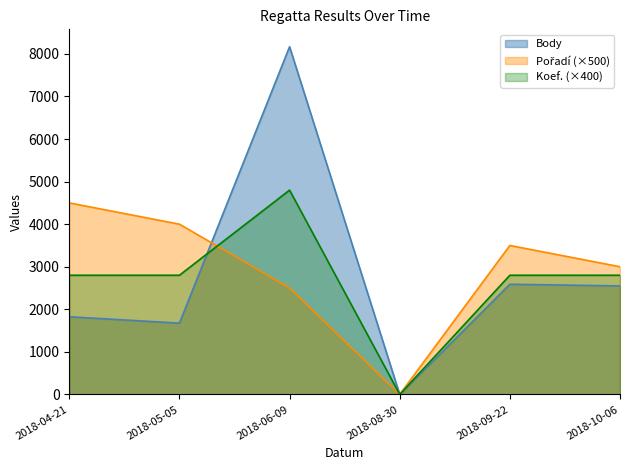

How many data points in Pořadí are above 3500?

2